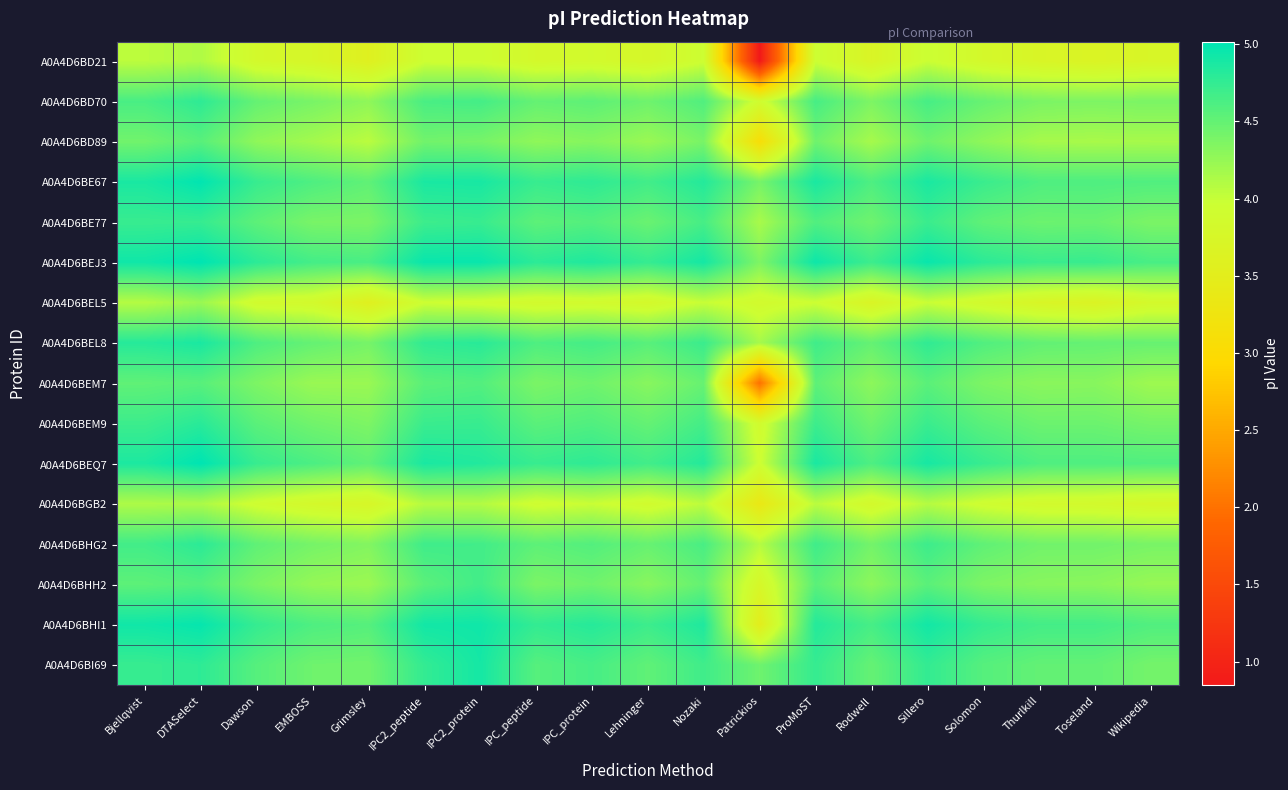

Reading left to right, transcribe all the data shown in this chart.

A0A4D6BD21: Bjellqvist=4.0	DTASelect=4.1	Dawson=3.8	EMBOSS=3.7	Grimsley=3.6	IPC2_peptide=3.9	IPC2_protein=3.9	IPC_peptide=3.8	IPC_protein=3.8	Lehninger=3.8	Nozaki=3.9	Patrickios=0.8	ProMoST=4.0	Rodwell=3.7	Sillero=4.0	Solomon=3.8	Thurlkill=3.7	Toseland=3.7	Wikipedia=3.7
A0A4D6BD70: Bjellqvist=4.6	DTASelect=4.8	Dawson=4.5	EMBOSS=4.4	Grimsley=4.3	IPC2_peptide=4.6	IPC2_protein=4.7	IPC_peptide=4.5	IPC_protein=4.5	Lehninger=4.4	Nozaki=4.6	Patrickios=3.9	ProMoST=4.6	Rodwell=4.4	Sillero=4.6	Solomon=4.5	Thurlkill=4.4	Toseland=4.4	Wikipedia=4.4
A0A4D6BD89: Bjellqvist=4.4	DTASelect=4.6	Dawson=4.3	EMBOSS=4.2	Grimsley=4.1	IPC2_peptide=4.4	IPC2_protein=4.4	IPC_peptide=4.3	IPC_protein=4.3	Lehninger=4.2	Nozaki=4.4	Patrickios=3.1	ProMoST=4.4	Rodwell=4.2	Sillero=4.4	Solomon=4.3	Thurlkill=4.2	Toseland=4.2	Wikipedia=4.2
A0A4D6BE67: Bjellqvist=4.9	DTASelect=5.0	Dawson=4.7	EMBOSS=4.6	Grimsley=4.5	IPC2_peptide=4.9	IPC2_protein=4.9	IPC_peptide=4.7	IPC_protein=4.8	Lehninger=4.7	Nozaki=4.8	Patrickios=4.4	ProMoST=4.9	Rodwell=4.6	Sillero=4.9	Solomon=4.7	Thurlkill=4.6	Toseland=4.6	Wikipedia=4.6
A0A4D6BE77: Bjellqvist=4.7	DTASelect=4.7	Dawson=4.5	EMBOSS=4.4	Grimsley=4.4	IPC2_peptide=4.7	IPC2_protein=4.7	IPC_peptide=4.5	IPC_protein=4.6	Lehninger=4.5	Nozaki=4.6	Patrickios=4.2	ProMoST=4.6	Rodwell=4.4	Sillero=4.7	Solomon=4.5	Thurlkill=4.5	Toseland=4.5	Wikipedia=4.4
A0A4D6BEJ3: Bjellqvist=4.9	DTASelect=5.0	Dawson=4.8	EMBOSS=4.7	Grimsley=4.6	IPC2_peptide=5.0	IPC2_protein=5.0	IPC_peptide=4.8	IPC_protein=4.9	Lehninger=4.7	Nozaki=4.9	Patrickios=4.4	ProMoST=4.9	Rodwell=4.7	Sillero=5.0	Solomon=4.8	Thurlkill=4.7	Toseland=4.7	Wikipedia=4.6
A0A4D6BEL5: Bjellqvist=4.1	DTASelect=4.2	Dawson=3.9	EMBOSS=3.8	Grimsley=3.6	IPC2_peptide=4.0	IPC2_protein=3.9	IPC_peptide=3.8	IPC_protein=3.9	Lehninger=3.8	Nozaki=4.0	Patrickios=3.9	ProMoST=4.0	Rodwell=3.7	Sillero=4.0	Solomon=3.8	Thurlkill=3.7	Toseland=3.7	Wikipedia=3.8
A0A4D6BEL8: Bjellqvist=4.8	DTASelect=4.9	Dawson=4.6	EMBOSS=4.5	Grimsley=4.4	IPC2_peptide=4.8	IPC2_protein=4.8	IPC_peptide=4.6	IPC_protein=4.7	Lehninger=4.6	Nozaki=4.7	Patrickios=4.2	ProMoST=4.7	Rodwell=4.5	Sillero=4.8	Solomon=4.6	Thurlkill=4.5	Toseland=4.5	Wikipedia=4.5
A0A4D6BEM7: Bjellqvist=4.5	DTASelect=4.6	Dawson=4.4	EMBOSS=4.2	Grimsley=4.2	IPC2_peptide=4.5	IPC2_protein=4.6	IPC_peptide=4.4	IPC_protein=4.4	Lehninger=4.3	Nozaki=4.5	Patrickios=2.0	ProMoST=4.5	Rodwell=4.3	Sillero=4.5	Solomon=4.4	Thurlkill=4.3	Toseland=4.3	Wikipedia=4.2
A0A4D6BEM9: Bjellqvist=4.7	DTASelect=4.8	Dawson=4.5	EMBOSS=4.4	Grimsley=4.4	IPC2_peptide=4.7	IPC2_protein=4.7	IPC_peptide=4.5	IPC_protein=4.6	Lehninger=4.5	Nozaki=4.7	Patrickios=3.9	ProMoST=4.7	Rodwell=4.4	Sillero=4.7	Solomon=4.5	Thurlkill=4.5	Toseland=4.5	Wikipedia=4.4
A0A4D6BEQ7: Bjellqvist=4.9	DTASelect=5.0	Dawson=4.7	EMBOSS=4.6	Grimsley=4.5	IPC2_peptide=4.9	IPC2_protein=4.8	IPC_peptide=4.7	IPC_protein=4.8	Lehninger=4.7	Nozaki=4.8	Patrickios=3.9	ProMoST=4.9	Rodwell=4.6	Sillero=4.9	Solomon=4.7	Thurlkill=4.6	Toseland=4.6	Wikipedia=4.6
A0A4D6BGB2: Bjellqvist=4.1	DTASelect=4.1	Dawson=3.9	EMBOSS=3.8	Grimsley=3.7	IPC2_peptide=4.1	IPC2_protein=4.1	IPC_peptide=3.9	IPC_protein=4.0	Lehninger=3.9	Nozaki=4.0	Patrickios=3.4	ProMoST=4.1	Rodwell=3.8	Sillero=4.1	Solomon=3.9	Thurlkill=3.8	Toseland=3.8	Wikipedia=3.8
A0A4D6BHG2: Bjellqvist=4.7	DTASelect=4.8	Dawson=4.5	EMBOSS=4.4	Grimsley=4.3	IPC2_peptide=4.7	IPC2_protein=4.7	IPC_peptide=4.5	IPC_protein=4.6	Lehninger=4.5	Nozaki=4.6	Patrickios=4.1	ProMoST=4.7	Rodwell=4.4	Sillero=4.7	Solomon=4.5	Thurlkill=4.4	Toseland=4.4	Wikipedia=4.4
A0A4D6BHH2: Bjellqvist=4.5	DTASelect=4.6	Dawson=4.4	EMBOSS=4.3	Grimsley=4.2	IPC2_peptide=4.5	IPC2_protein=4.7	IPC_peptide=4.4	IPC_protein=4.4	Lehninger=4.3	Nozaki=4.5	Patrickios=3.8	ProMoST=4.5	Rodwell=4.3	Sillero=4.5	Solomon=4.4	Thurlkill=4.3	Toseland=4.3	Wikipedia=4.2
A0A4D6BHI1: Bjellqvist=4.9	DTASelect=5.0	Dawson=4.7	EMBOSS=4.6	Grimsley=4.6	IPC2_peptide=4.9	IPC2_protein=4.9	IPC_peptide=4.7	IPC_protein=4.8	Lehninger=4.7	Nozaki=4.9	Patrickios=3.5	ProMoST=4.8	Rodwell=4.6	Sillero=4.9	Solomon=4.7	Thurlkill=4.7	Toseland=4.7	Wikipedia=4.6
A0A4D6BI69: Bjellqvist=4.7	DTASelect=4.8	Dawson=4.6	EMBOSS=4.4	Grimsley=4.4	IPC2_peptide=4.7	IPC2_protein=4.9	IPC_peptide=4.6	IPC_protein=4.6	Lehninger=4.5	Nozaki=4.7	Patrickios=4.4	ProMoST=4.7	Rodwell=4.5	Sillero=4.7	Solomon=4.6	Thurlkill=4.5	Toseland=4.5	Wikipedia=4.4